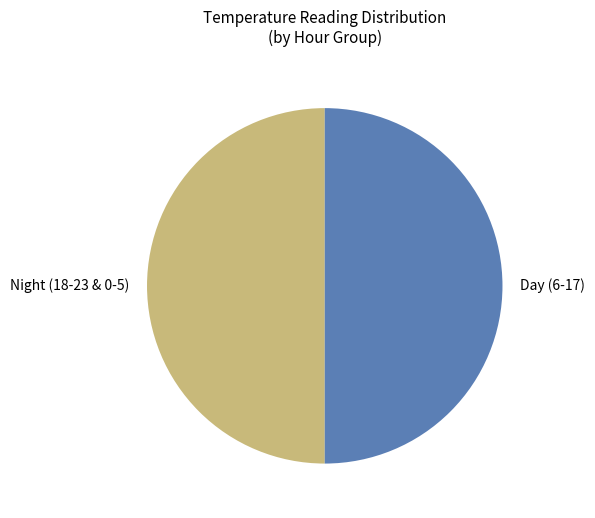

Approximately how many times larger is the value at Night (18-23 & 0-5) compared to Day (6-17)?

1.0